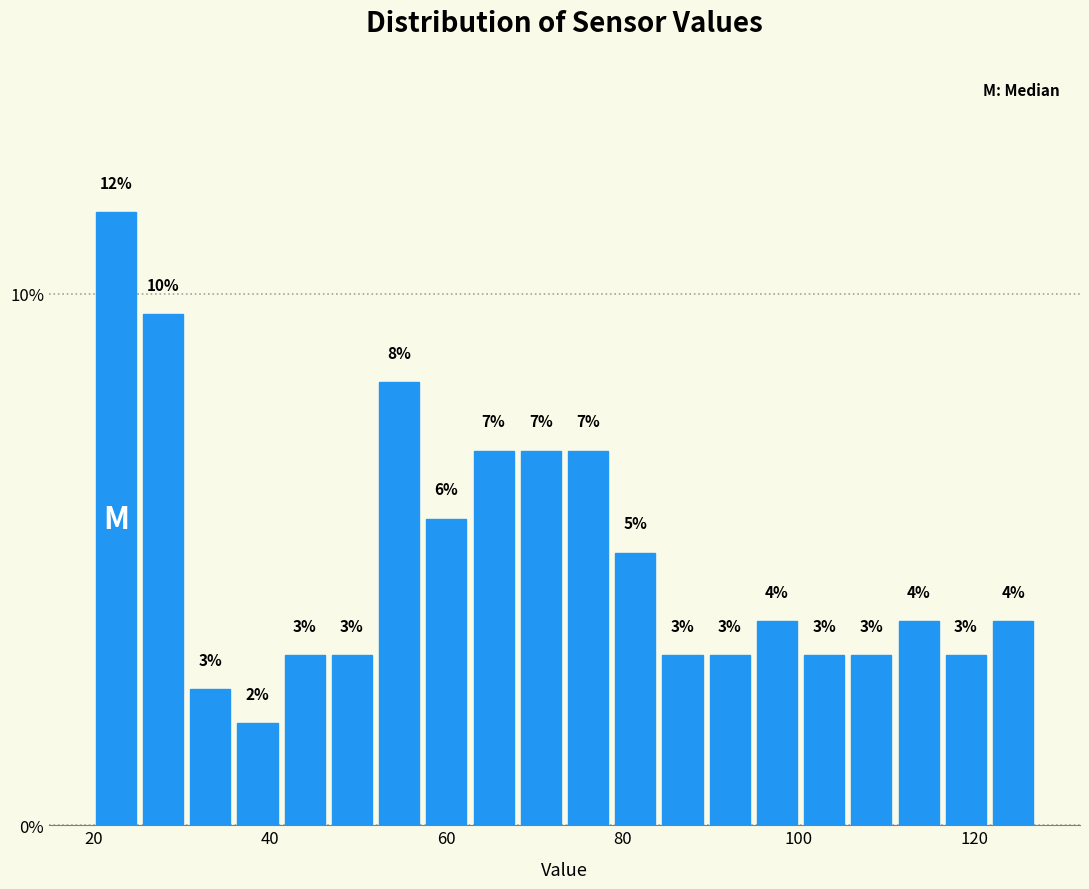

Around what value on the x-axis is the tallest bar? Give the approximate position of its centre, as read against the axis.

22